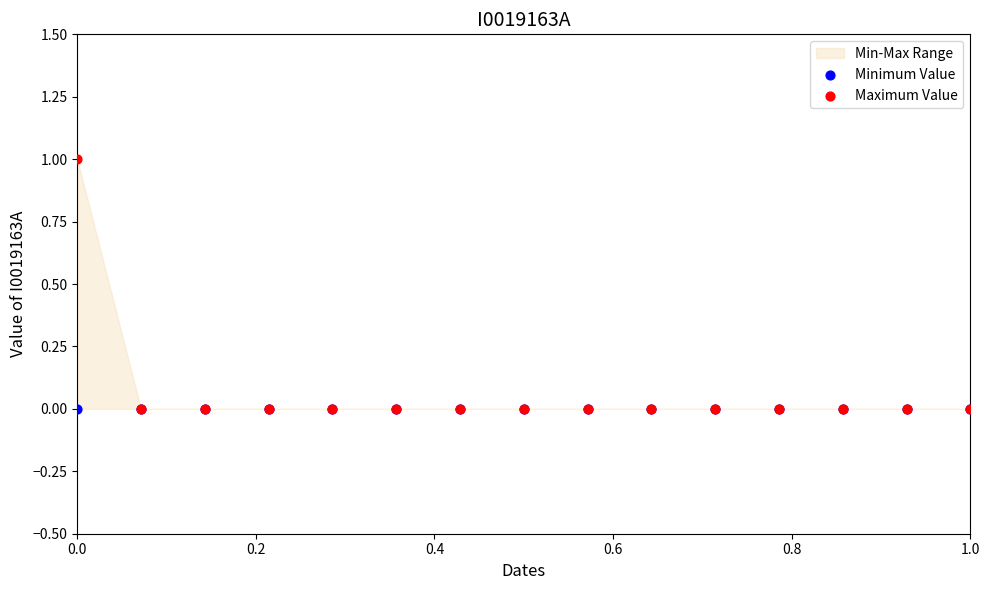

Which series has the widest spread of Y values?

Maximum Value